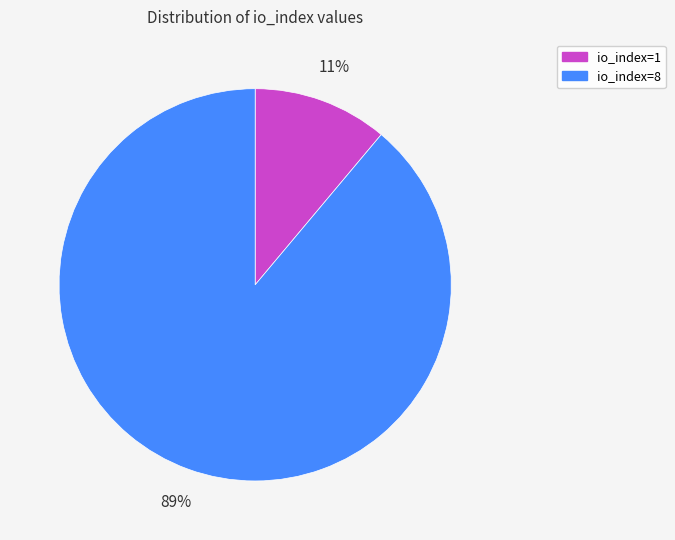

Combined, do io_index=8 and io_index=1 account for over 50%?

Yes